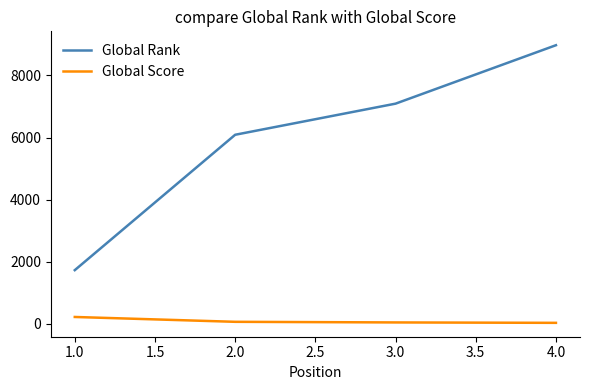

Which series has the largest total across all categories?

Global Rank